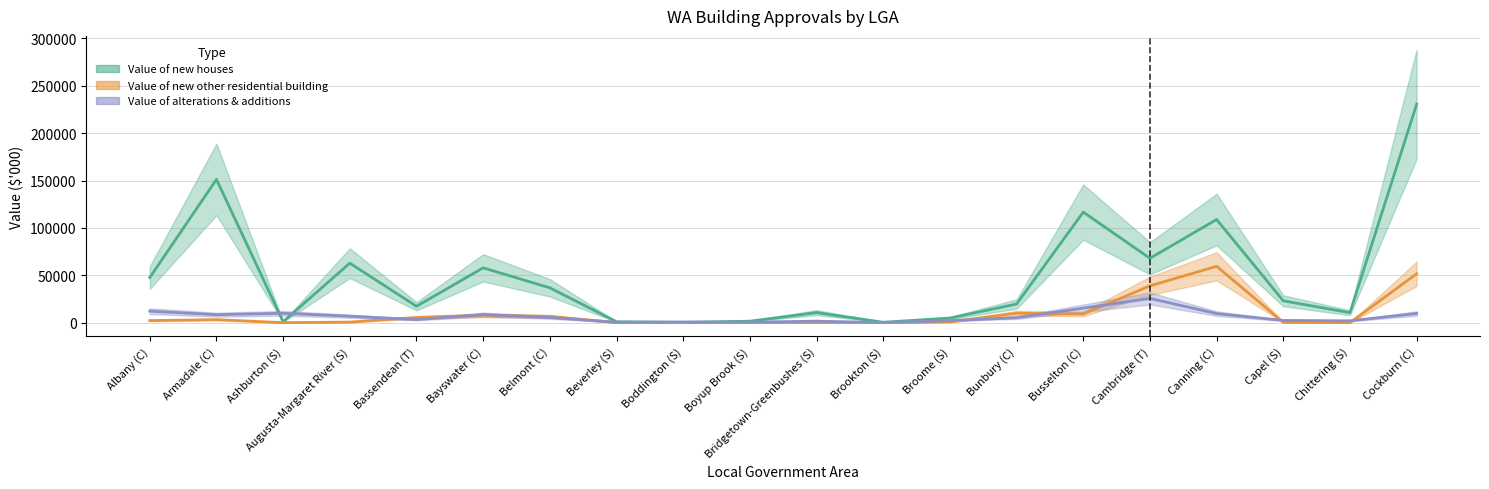

How many distinct data groups are displayed?

3